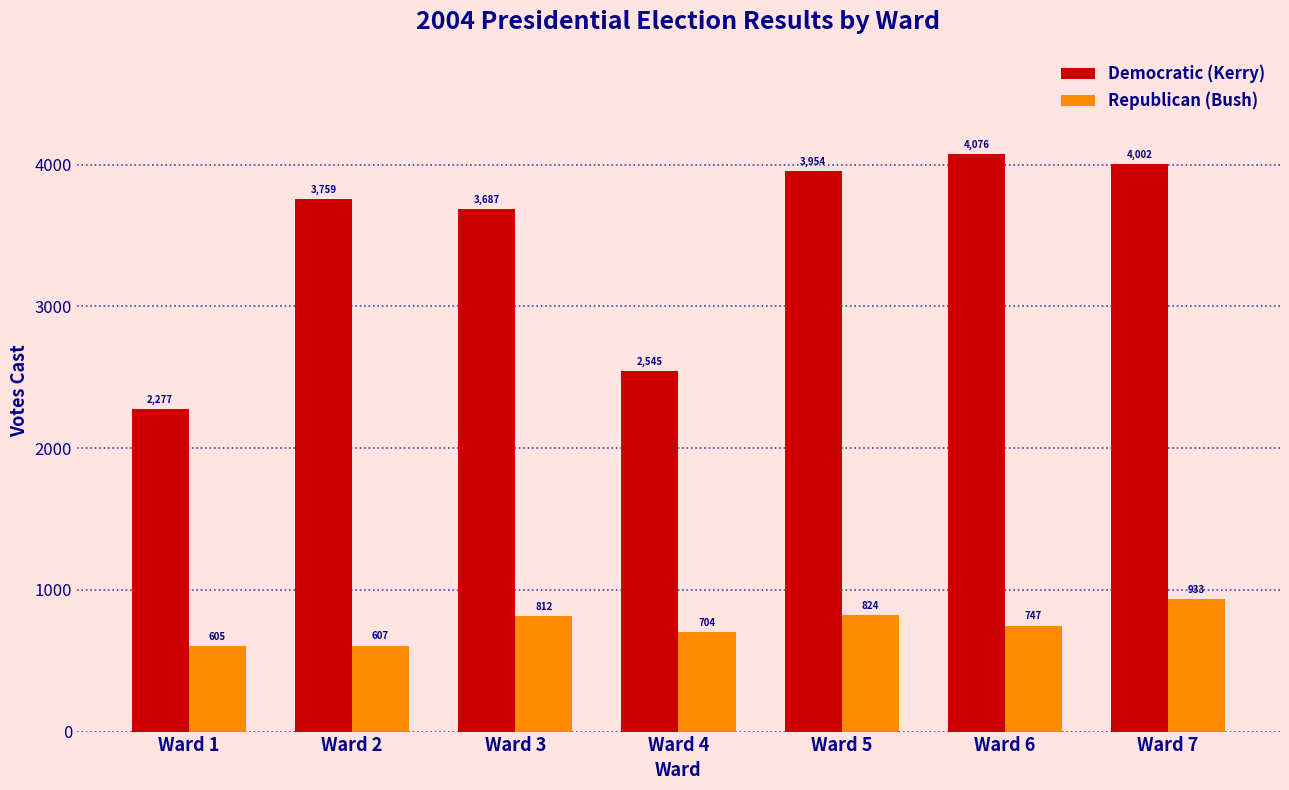

What is the sum of the Republican (Bush) values at Ward 1 and Ward 2?

1212